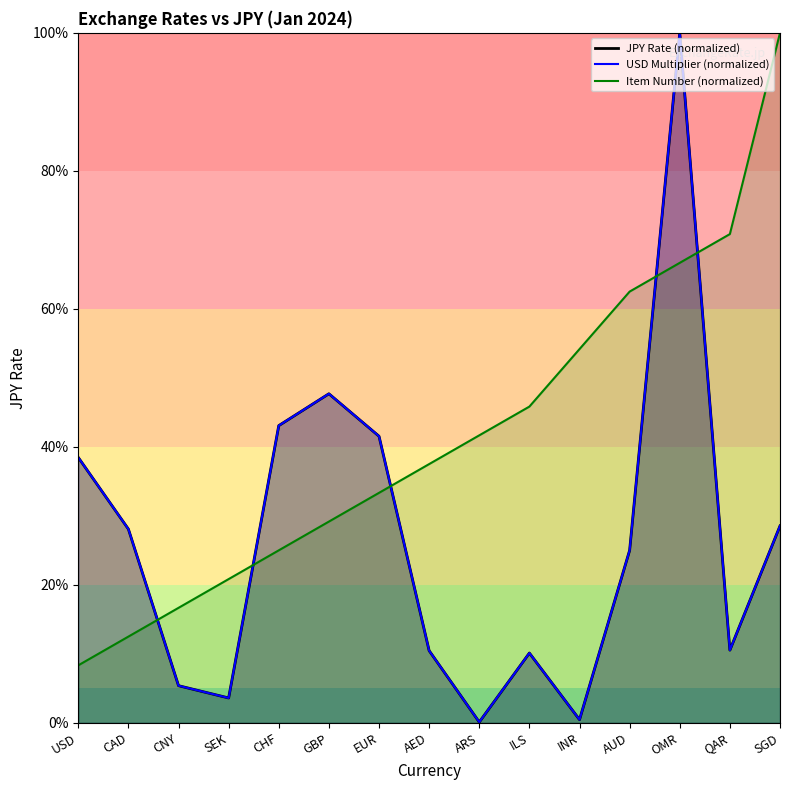

Which label corresponds to the smallest value in the chart?

ARS